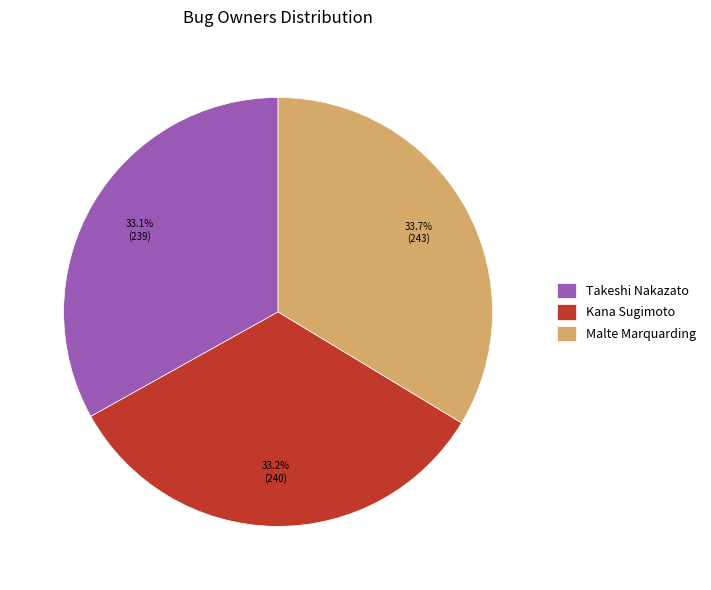

What percentage is NOT represented by Kana Sugimoto?

66.8%